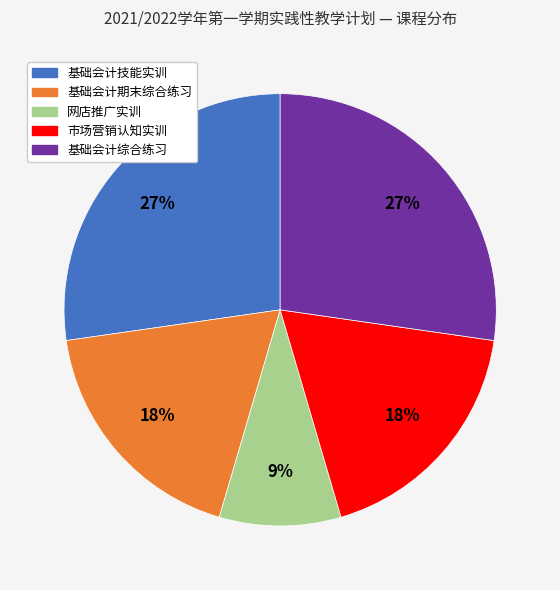

True or false: 基础会计技能实训 accounts for 33% of the total.

False